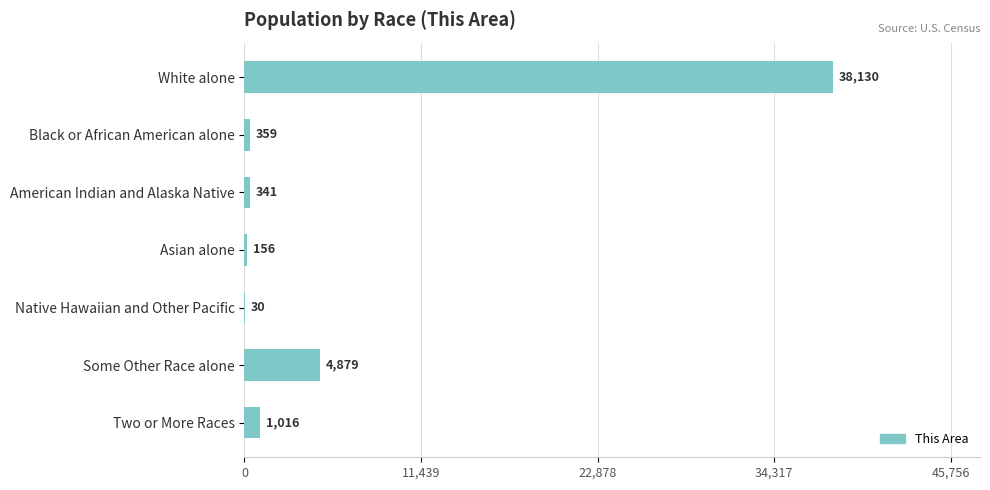

The chart shows a value of 4879 at Some Other Race alone. True or false?

True